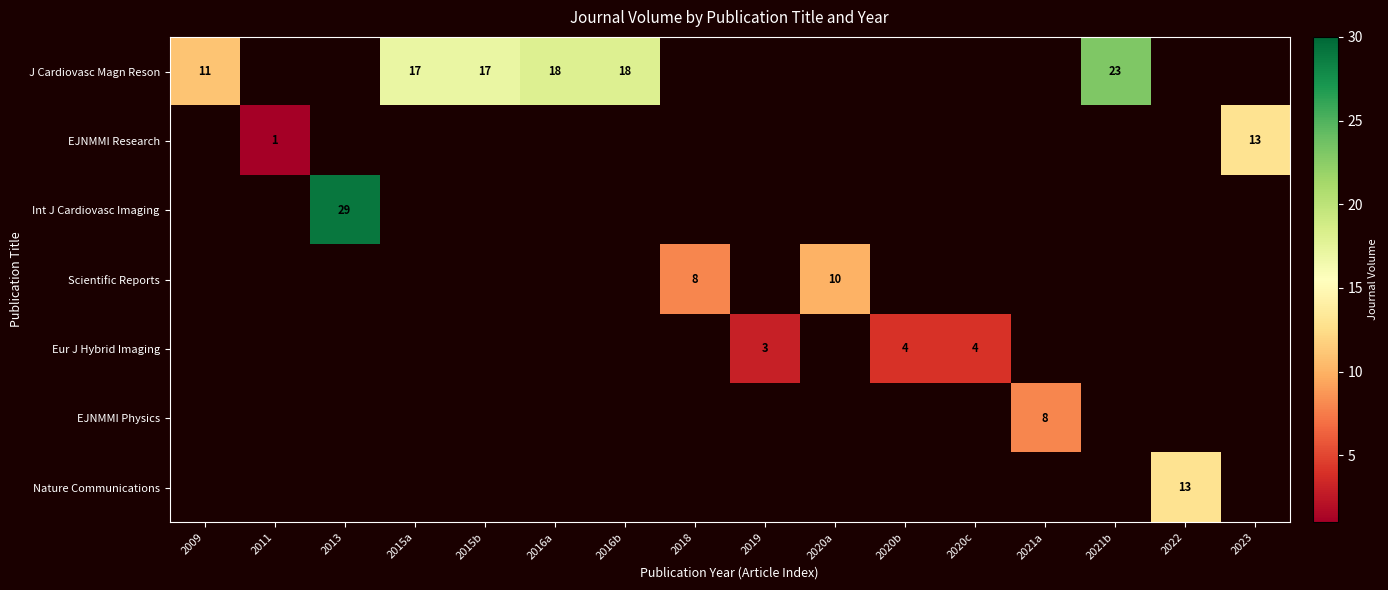

Is it true that EJNMMI Research equals 1 at 2011?

True